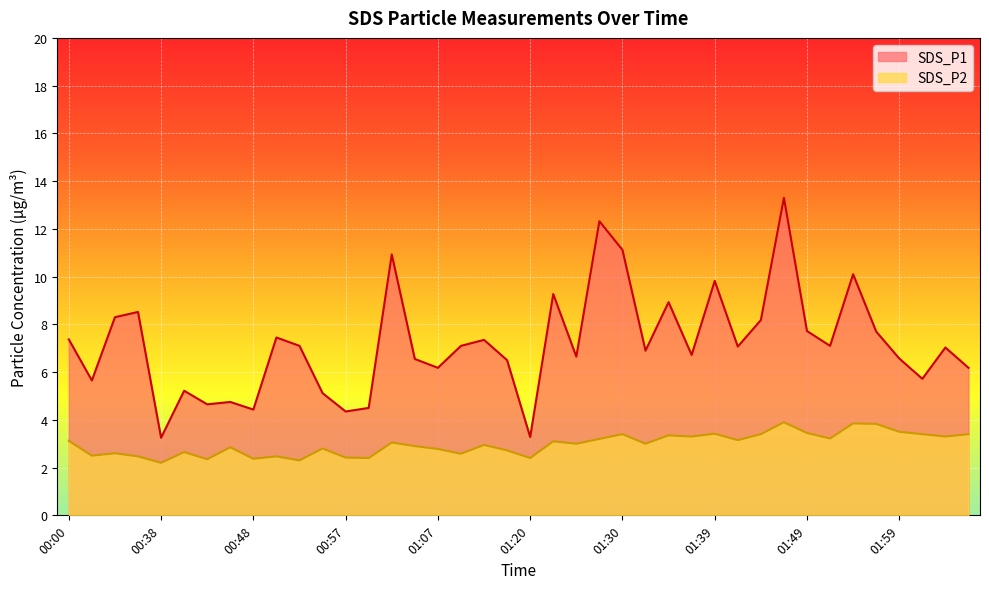

At 01:34, list the series in order from smallest to largest.

SDS_P2, SDS_P1